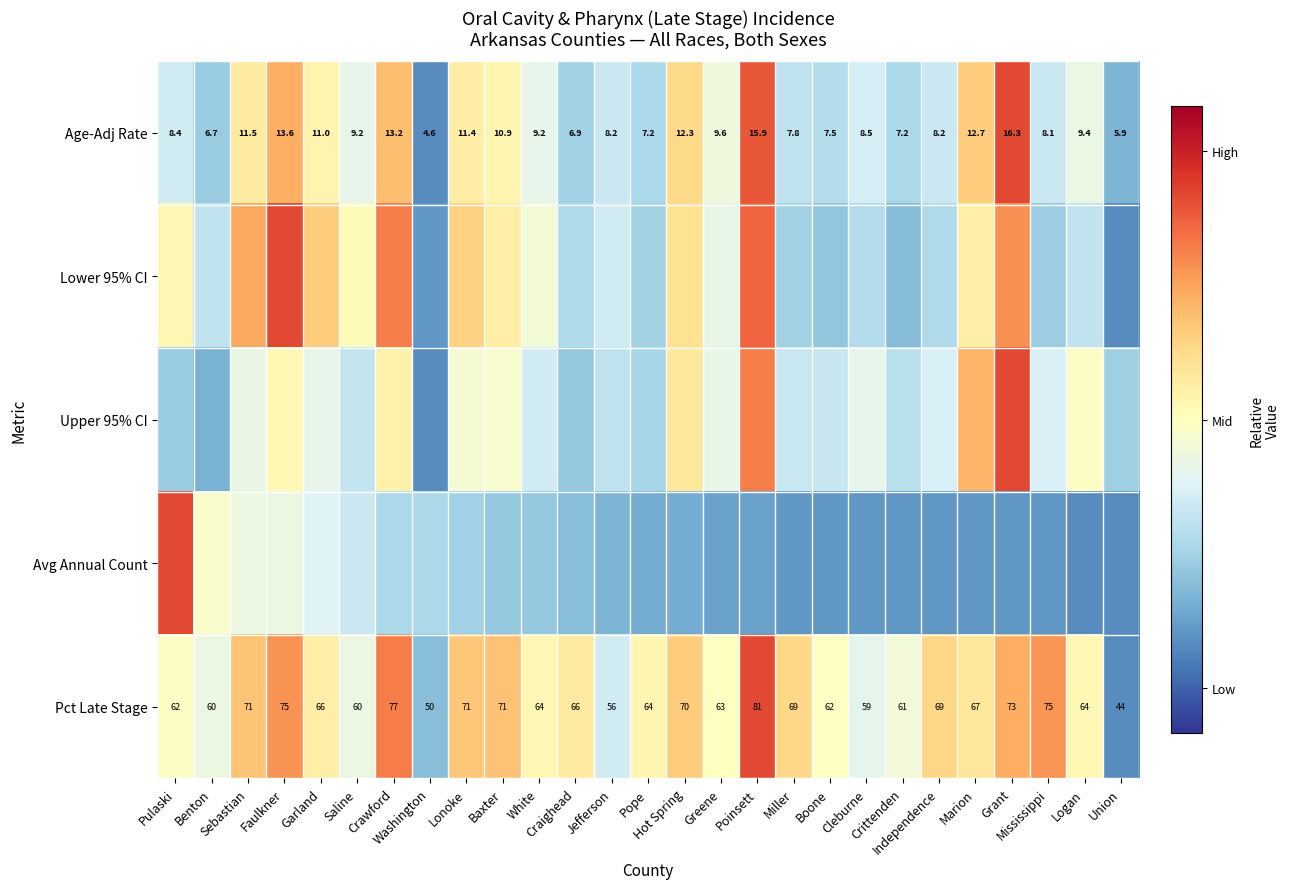

At Boone, list the series in order from smallest to largest.

Avg Annual Count, Lower 95% CI, Age-Adj Rate, Upper 95% CI, Pct Late Stage